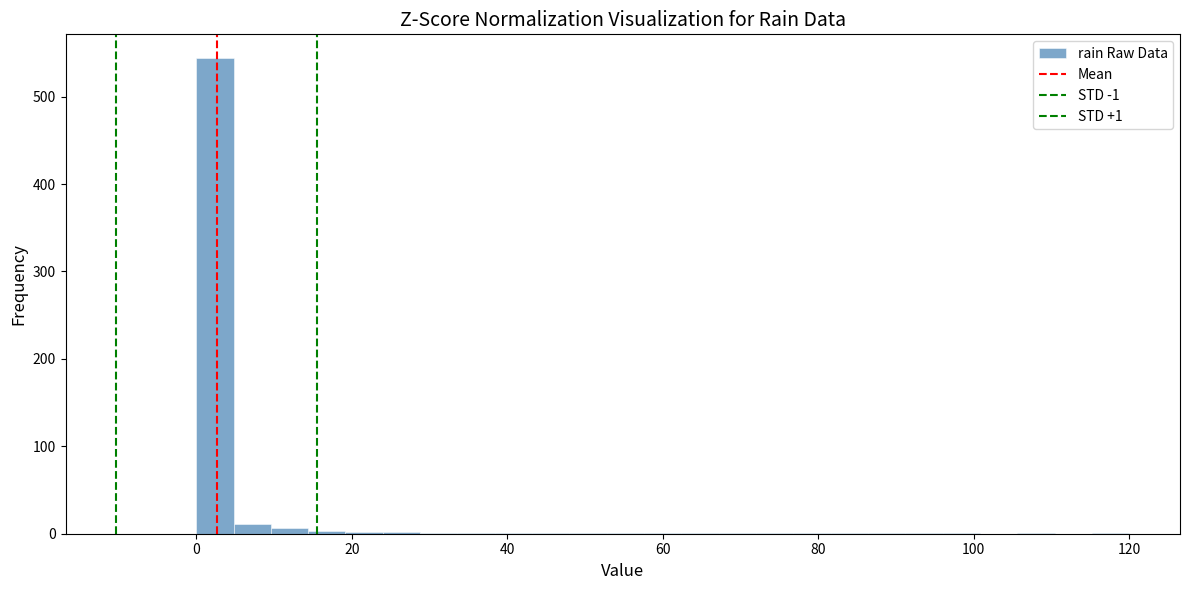

Around what value on the x-axis is the tallest bar? Give the approximate position of its centre, as read against the axis.

2